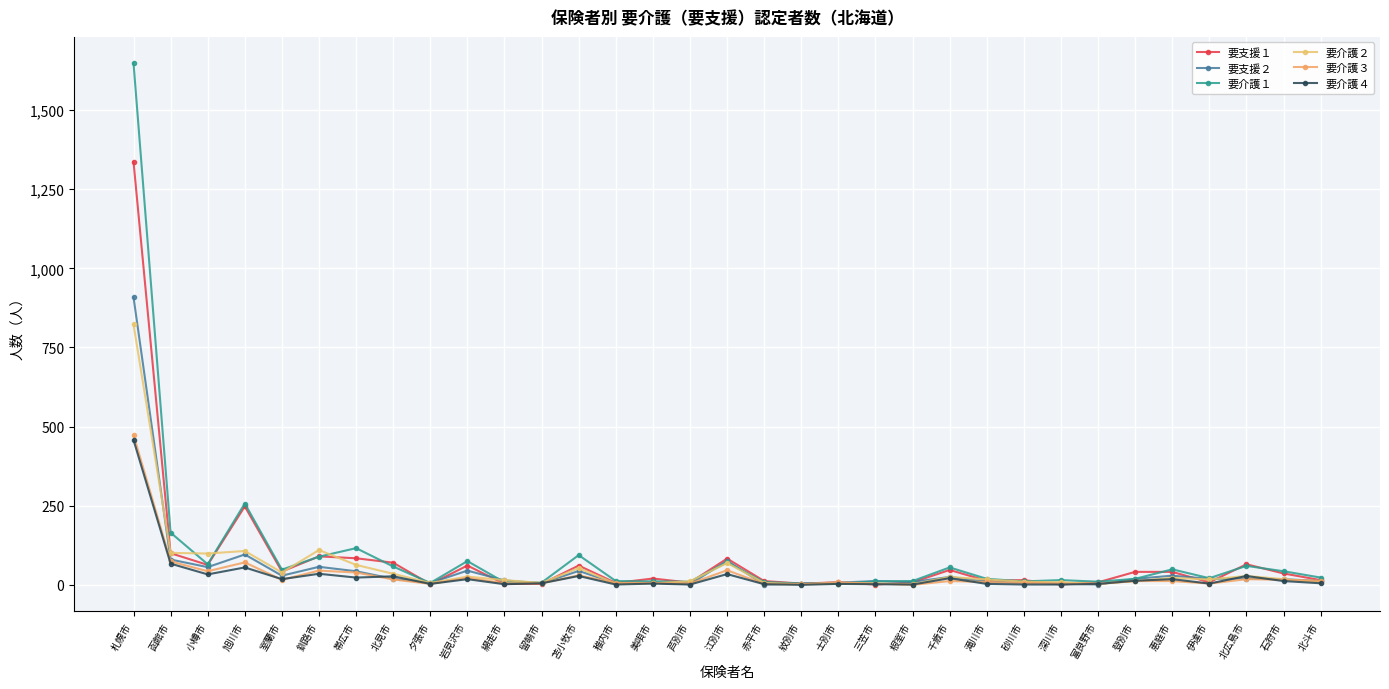

Is the value of 要介護１ at 小樽市 greater than the value of 要介護２ at 札幌市?

No